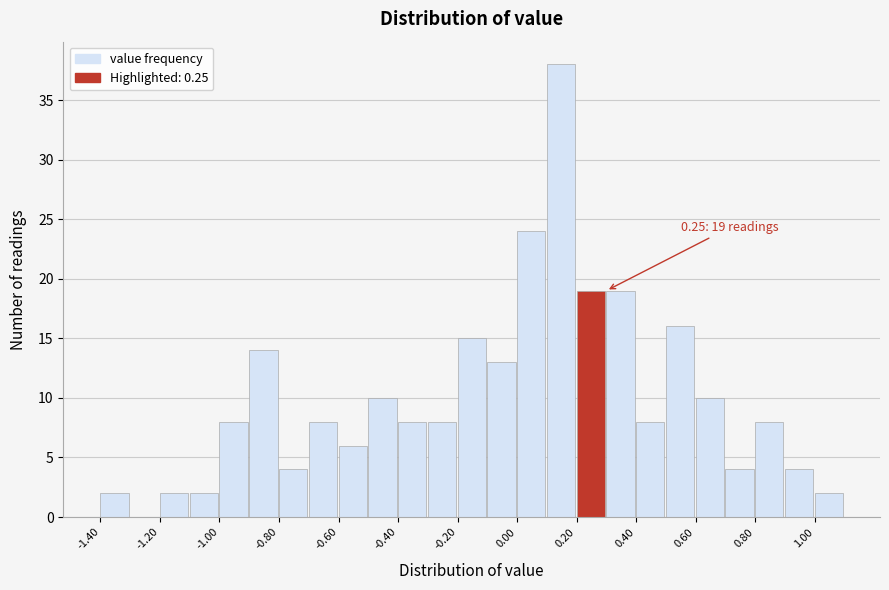

Over which range of the x-axis is the bar tallest?

0.1 to 0.2